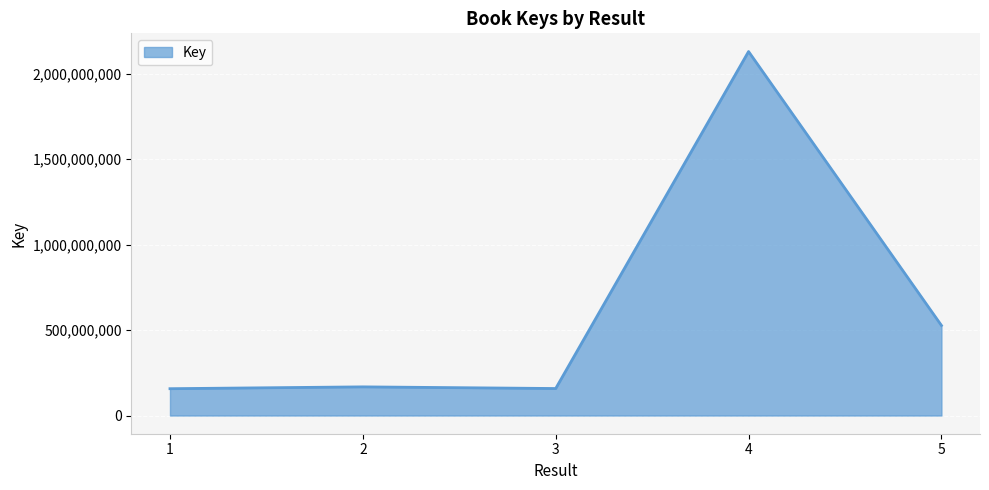

Where is the data nearest to the value 1142907084?

5